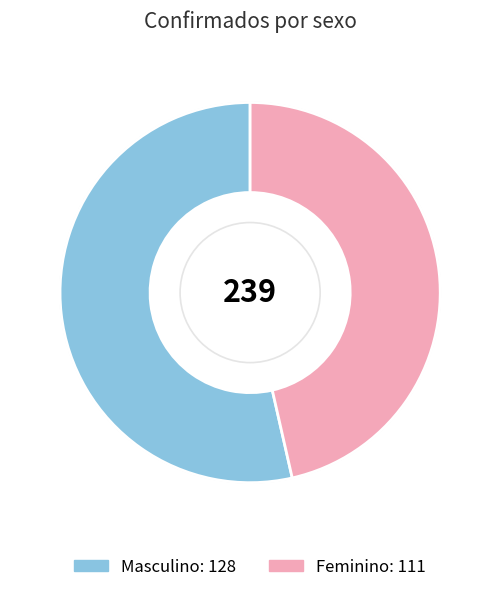

Which slice represents more than half of the pie?

Masculino